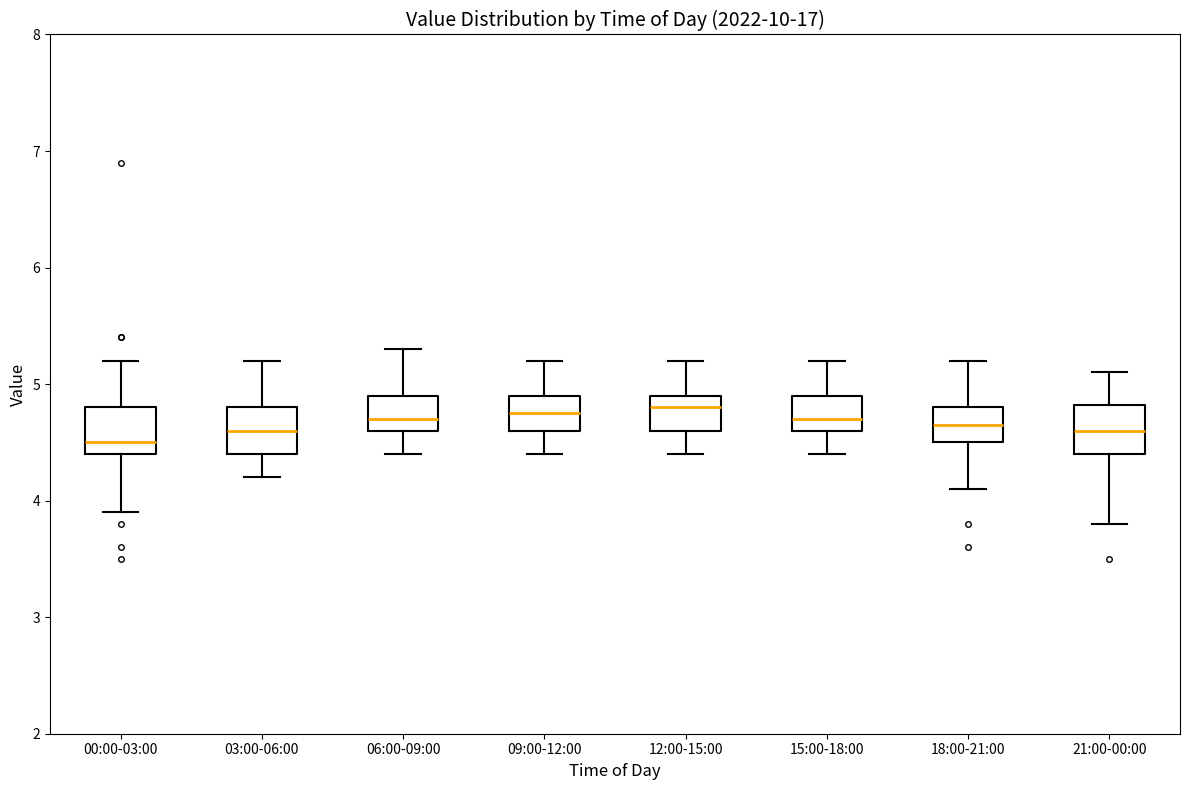

Where is the lower edge of the box for 12:00-15:00 on the y-axis? The values are not printed on the chart, so give them approximately, as read against the axis.

4.6